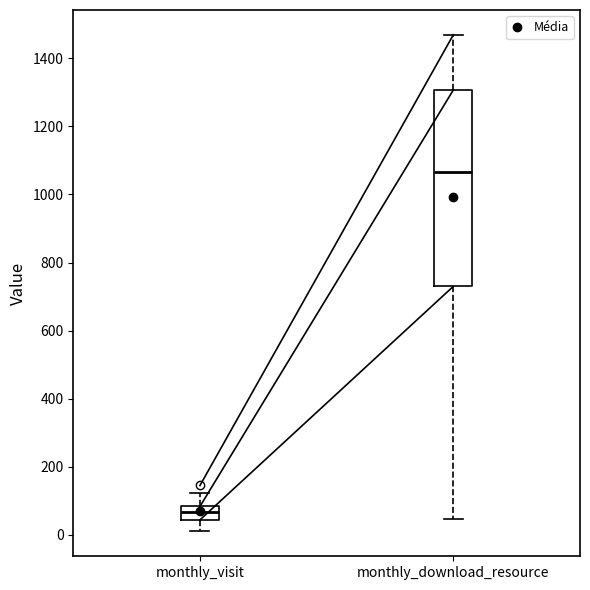

Reading left to right, transcribe this box plot: for each box, give where its median line is, the range the box spans, and where its two whiskers end, as read against the y-axis. The values are not printed on the chart, so give them approximately, as read against the axis.

monthly_visit: median 60, box 40 to 80, whiskers 20 to 120
monthly_download_resource: median 1060, box 740 to 1300, whiskers 40 to 1460